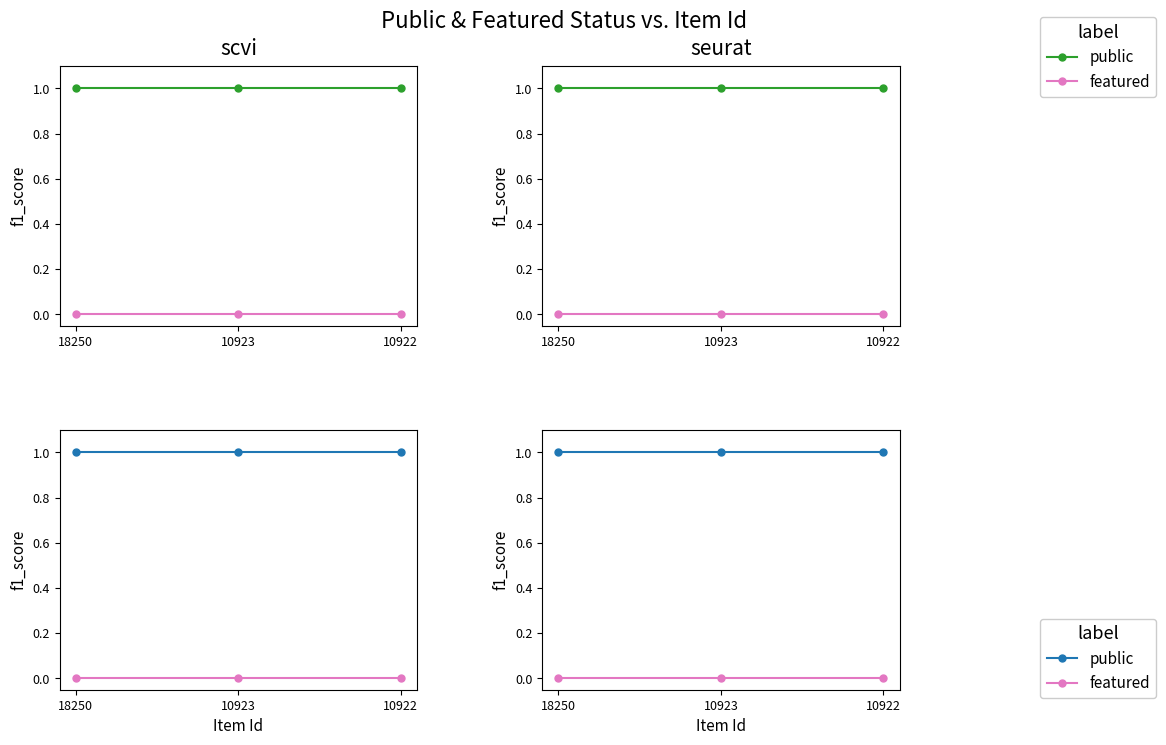

At which category does the chart reach its peak across all series?

18250